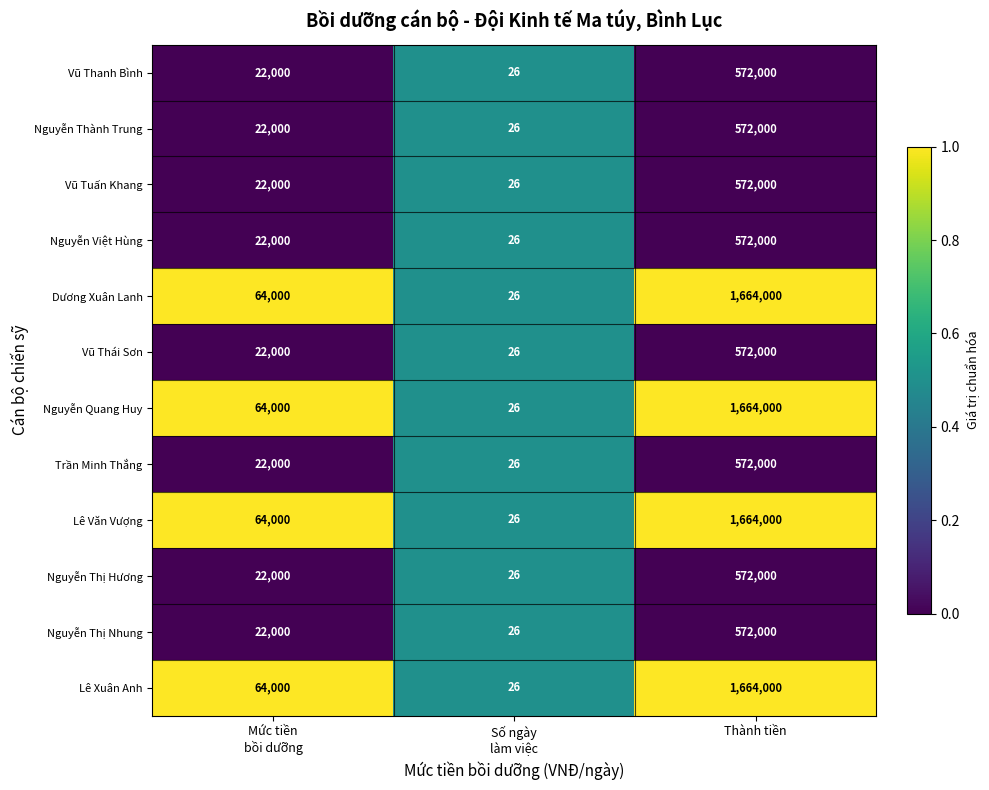

What is the minimum value shown in the chart?

26